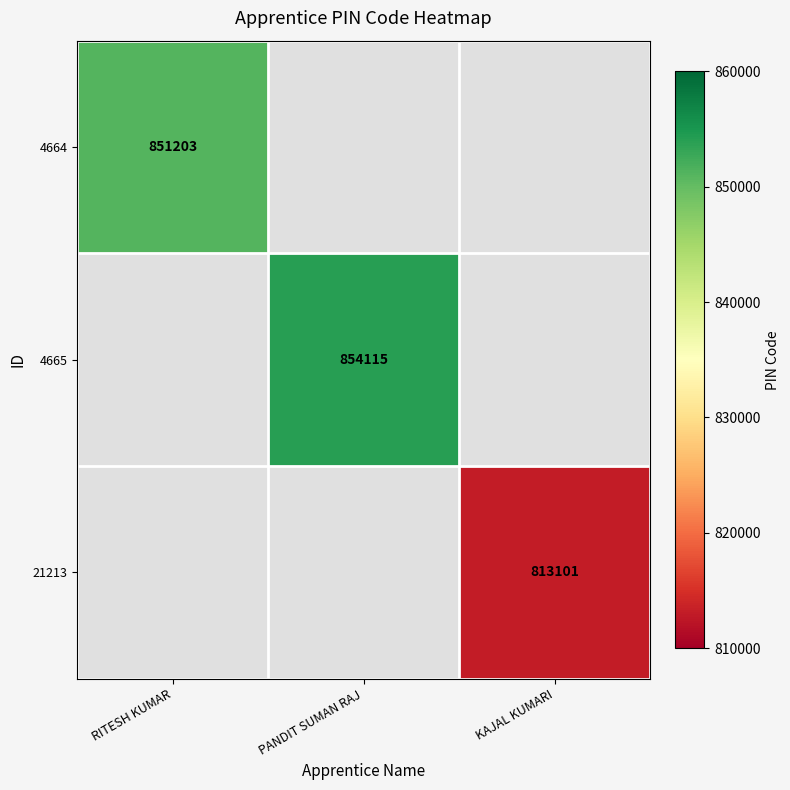

The value of 4665 at PANDIT SUMAN RAJ is 854115. True or false?

True